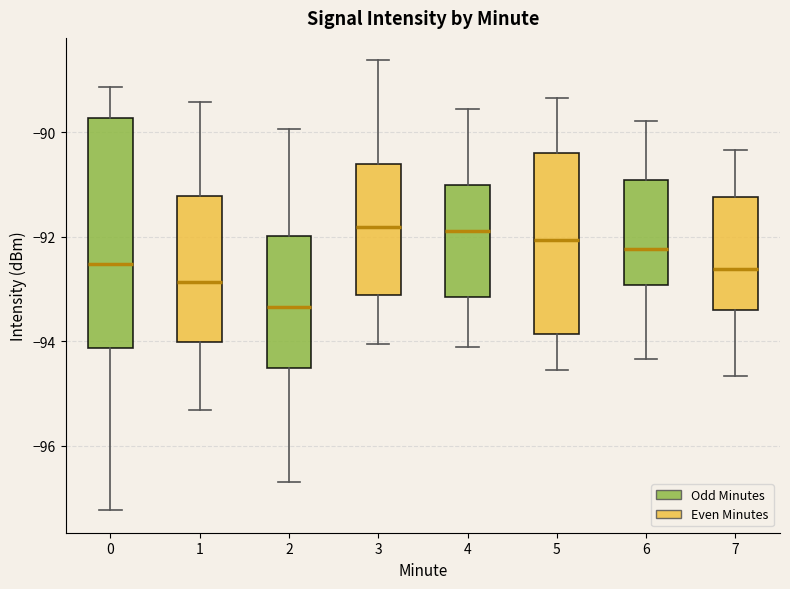

Comparing the boxes themselves (not the whiskers), which one is the tallest?

0